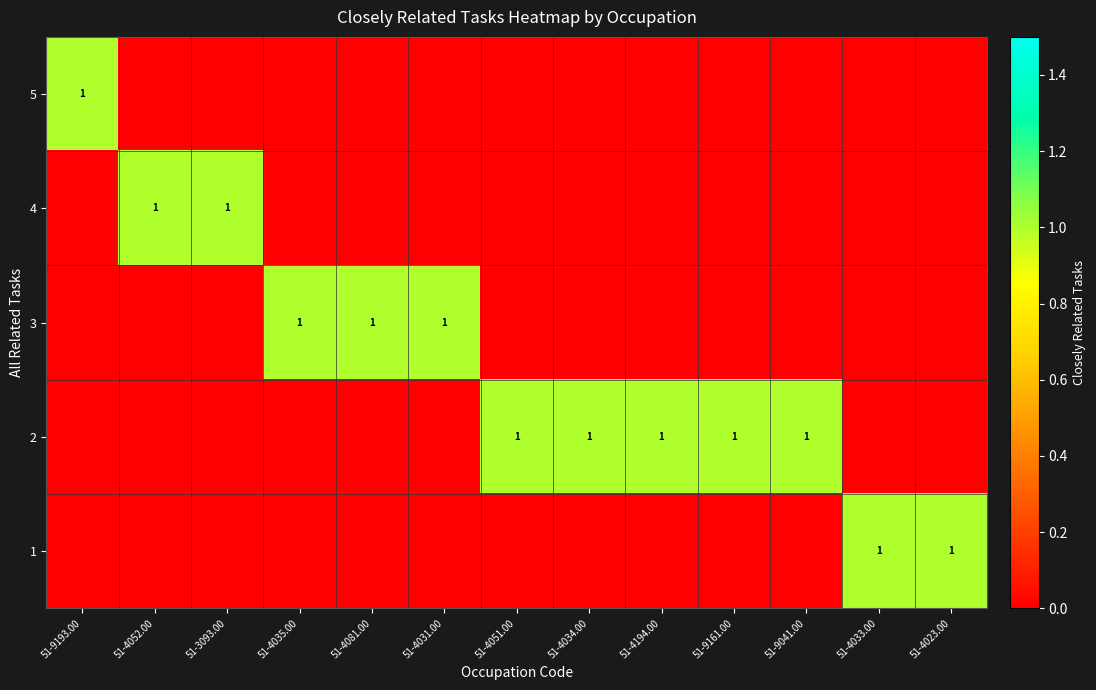

How many data points in row_2 are above 0?

3